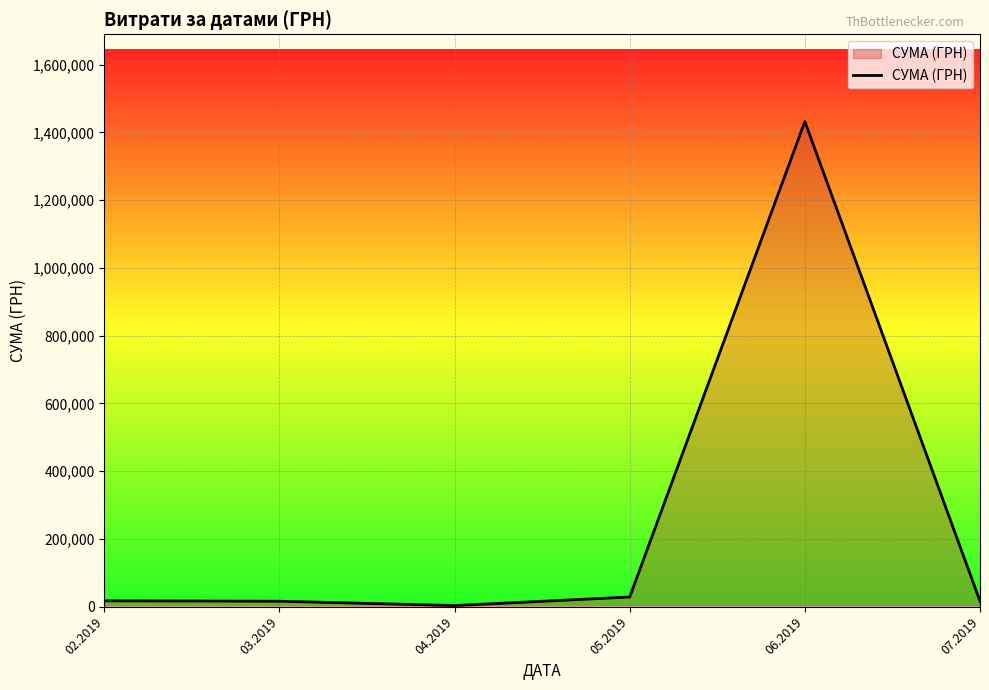

Approximately how many times larger is the value at 05.2019 compared to 02.2019?

1.7